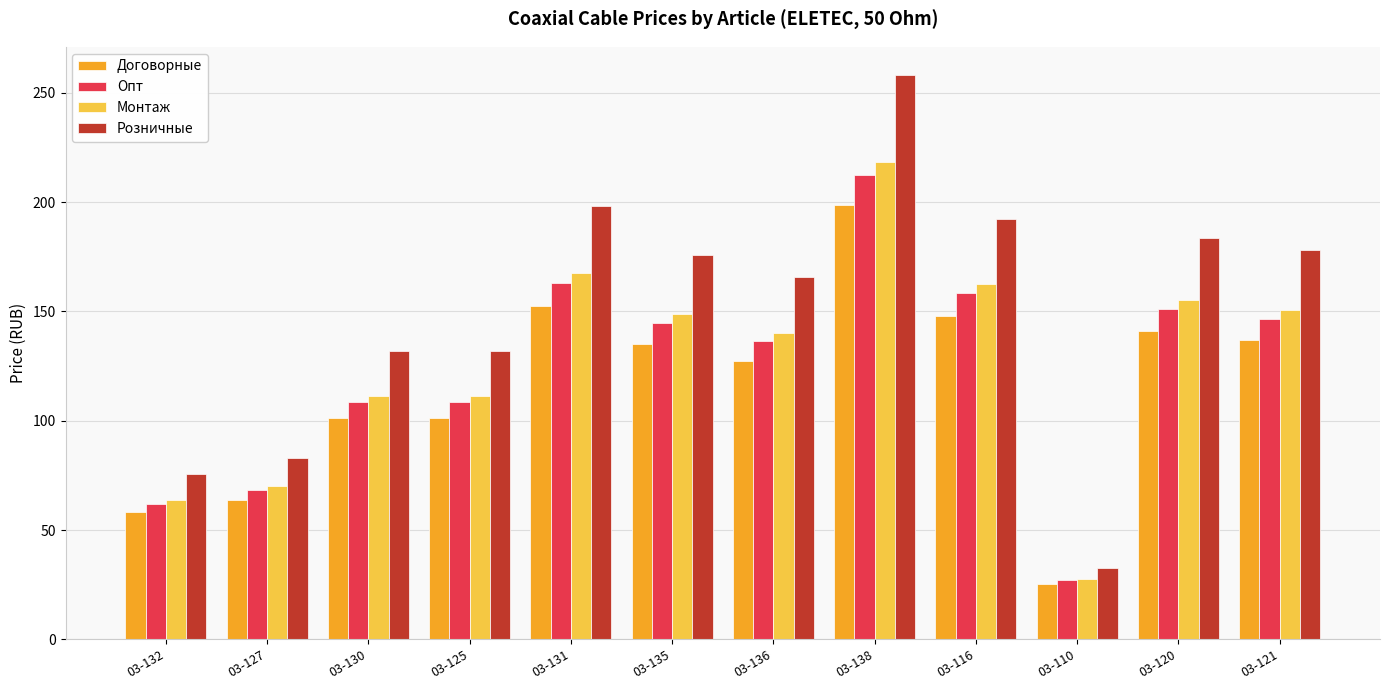

Is it true that Монтаж equals 111.5 at 03-125?

True